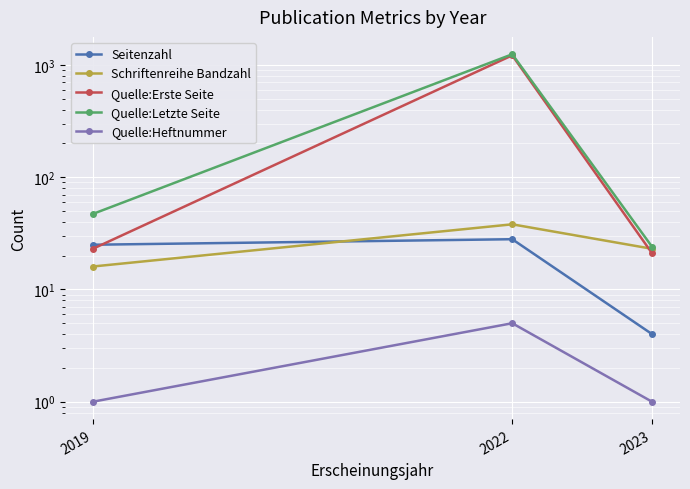

Reading right to left, what are all the values shown in this chart?

Seitenzahl: 4	28	25
Schriftenreihe Bandzahl: 23	38	16
Quelle:Erste Seite: 21	1215	23
Quelle:Letzte Seite: 24	1242	47
Quelle:Heftnummer: 1	5	1